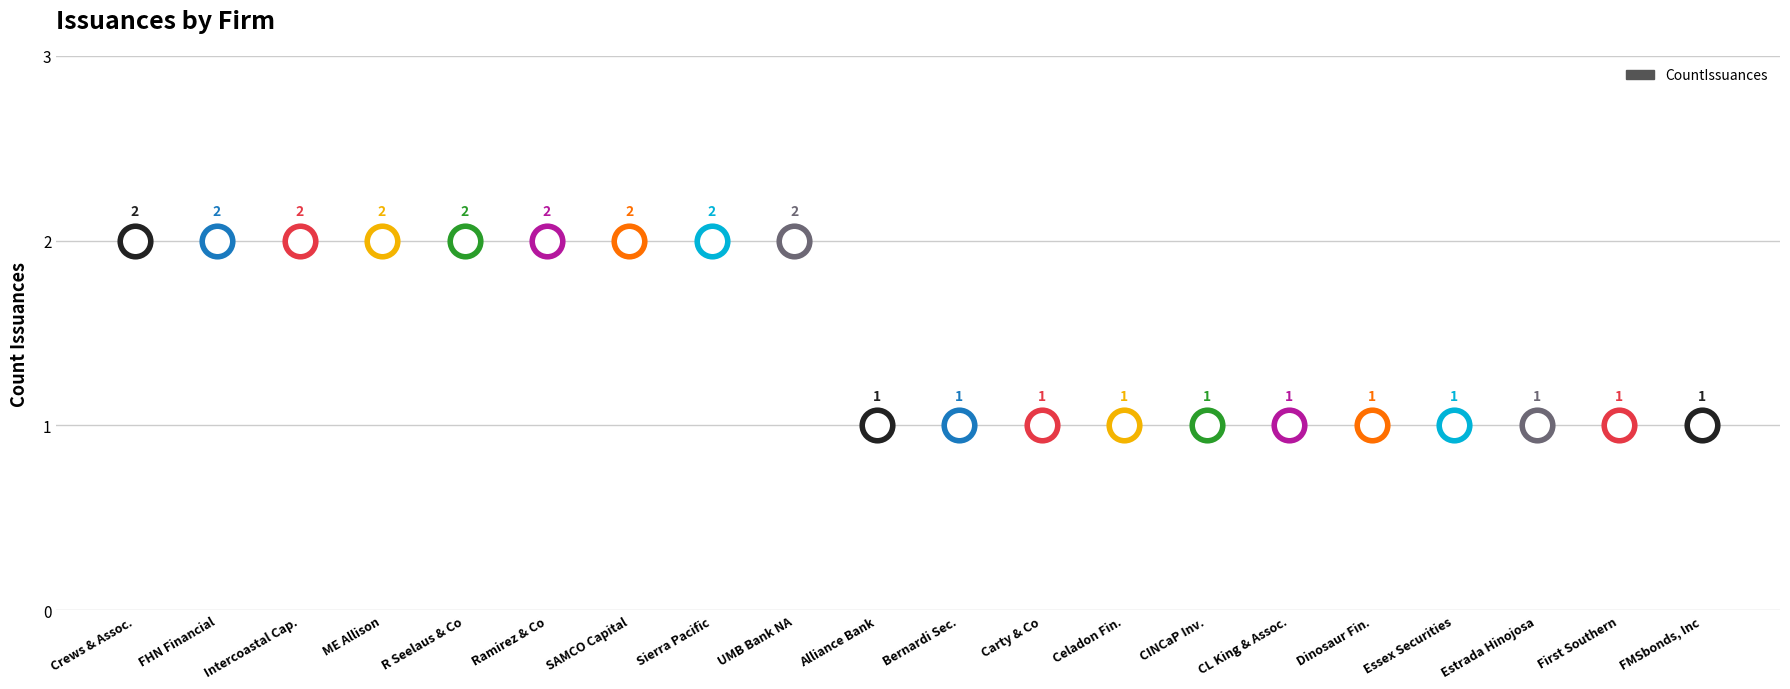

True or false: there are more than 0 points higher than both neighbors.

False